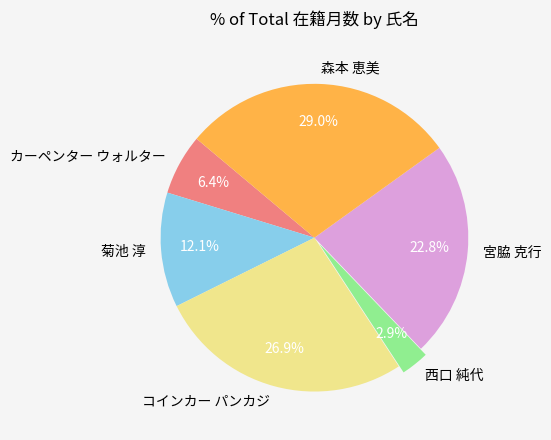

What is the total percentage of 西口 純代 and カーペンター ウォルター?

9.3%